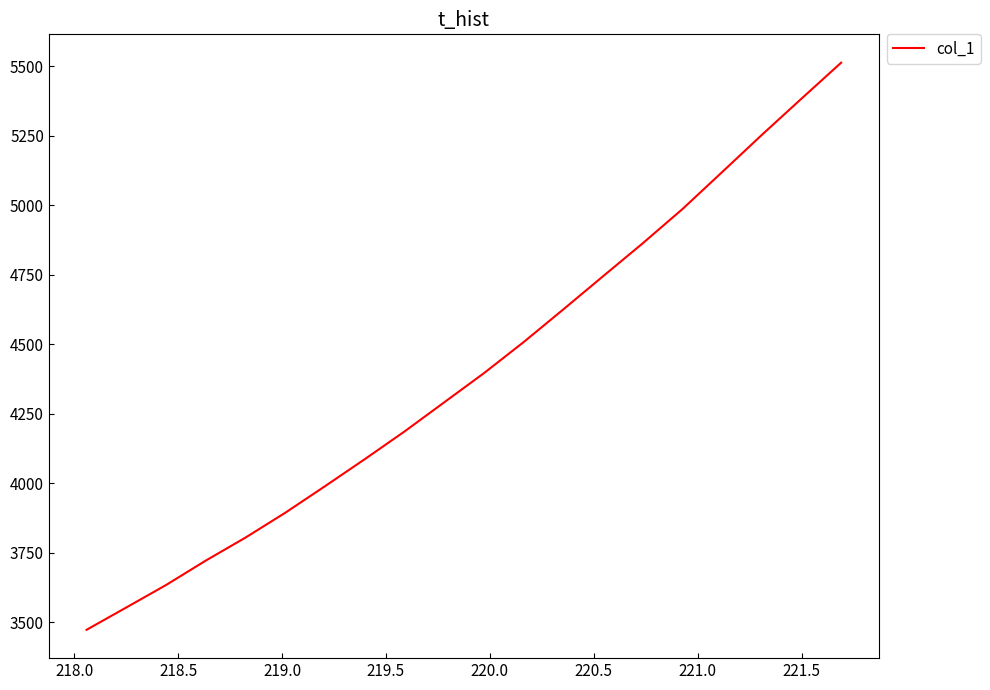

What is the difference between the maximum and minimum values?

2040.4